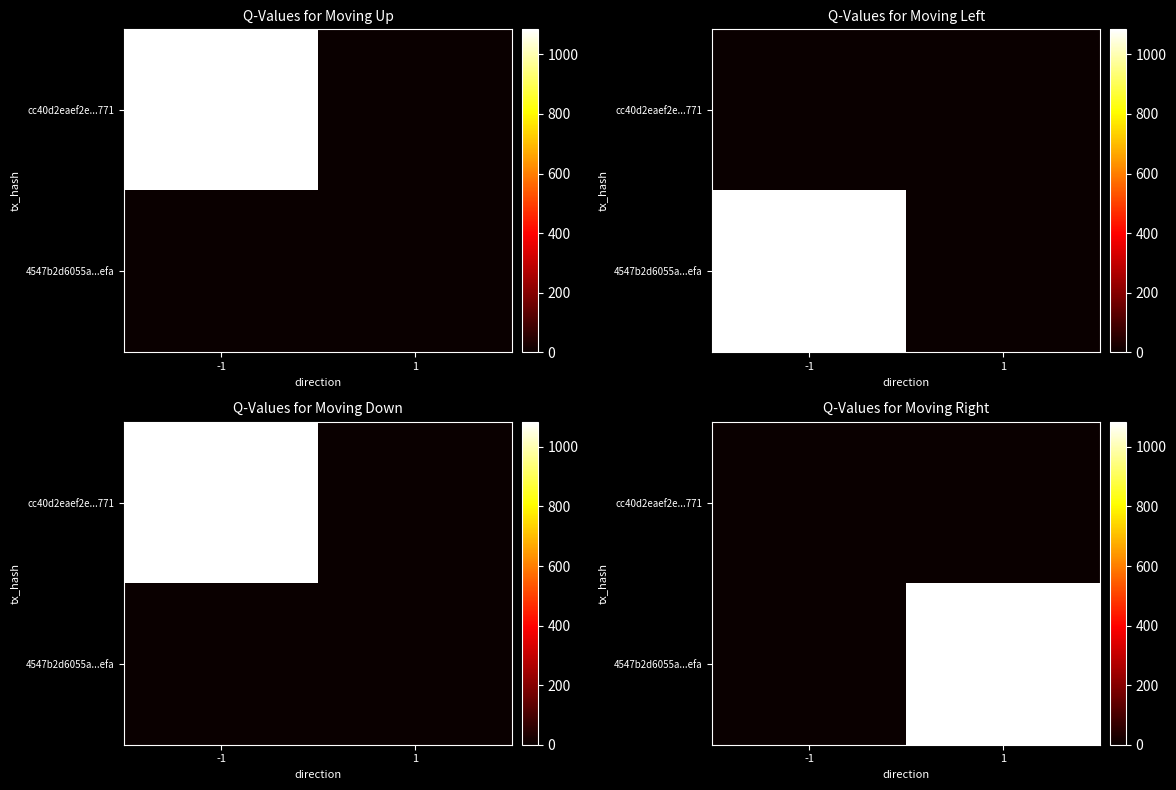

Between -1 and 1, which series saw the biggest shift?

row_1